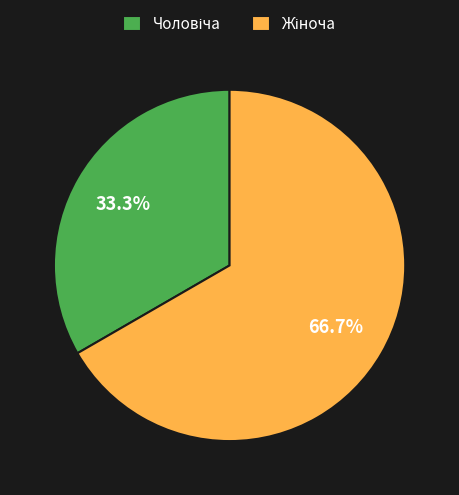

To the nearest percent, what is the difference between the largest and smallest slice percentages?

33%